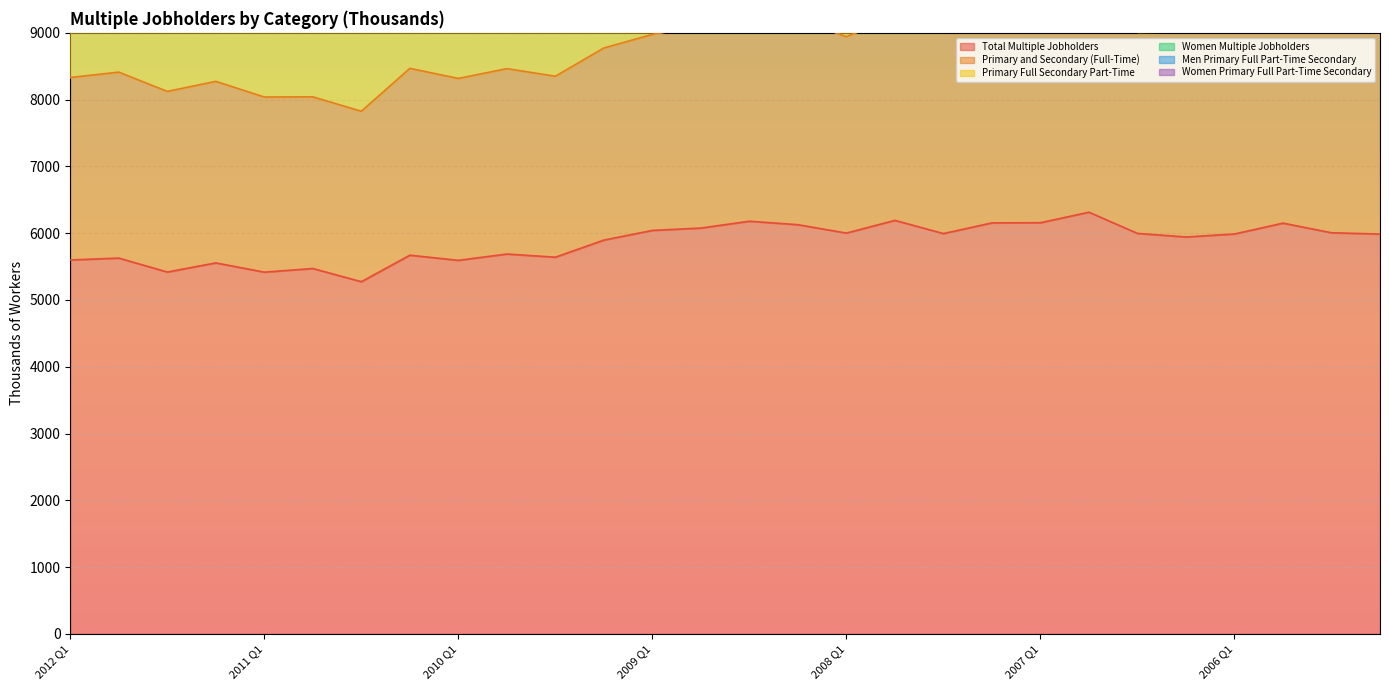

Rank the series at 2008 Q3 from highest to lowest value.

Women Multiple Jobholders, Primary and Secondary (Full-Time), Total Multiple Jobholders